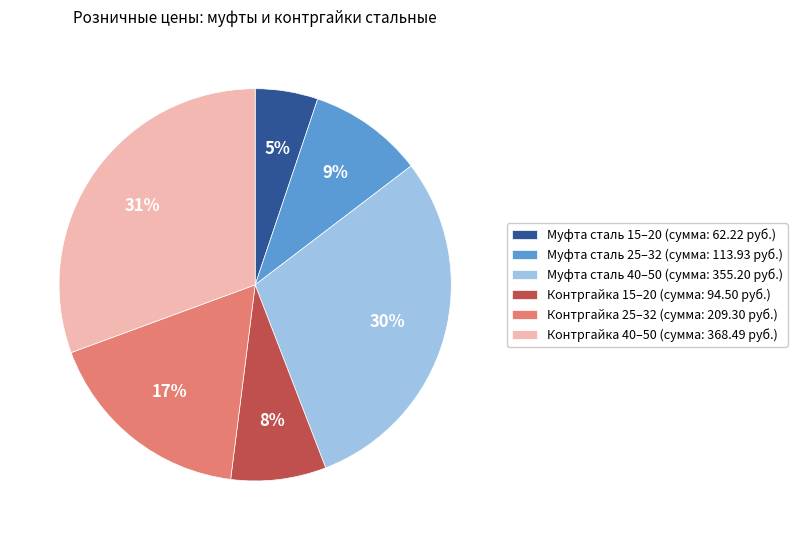

The Муфта сталь 40–50 (сумма: 355.20 руб.) slice represents 44% of the pie. True or false?

False